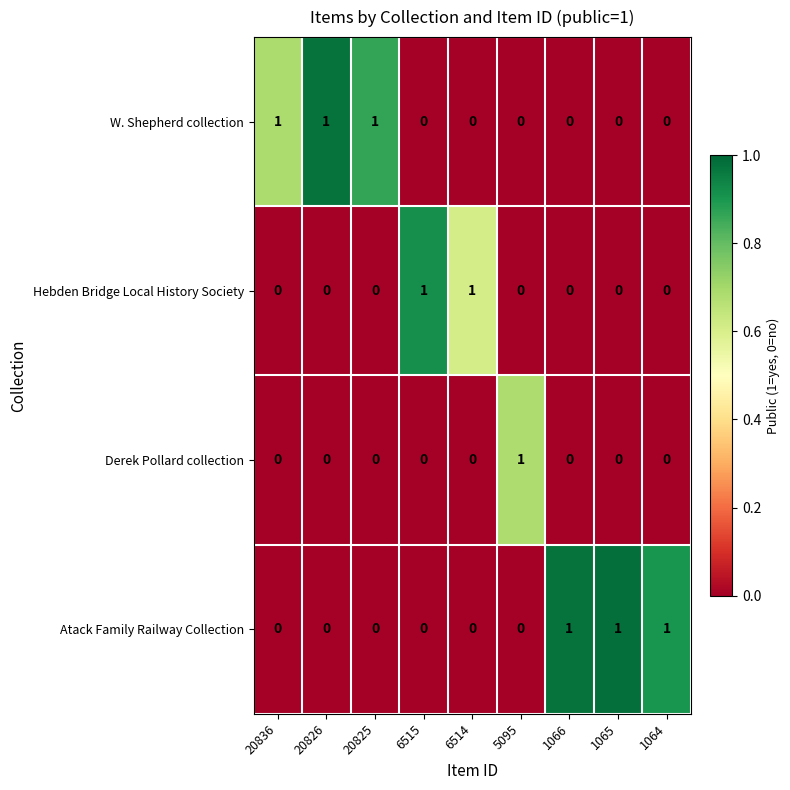

What is the maximum value shown in the chart?

1